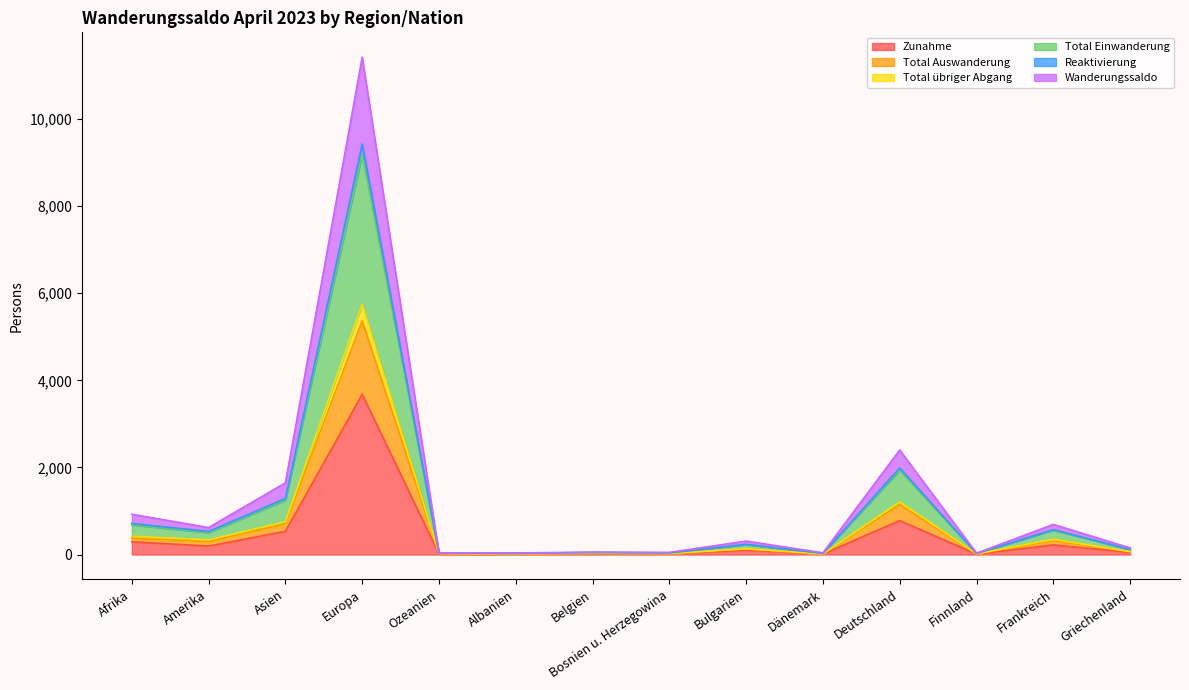

How many interior local valleys does the Total Auswanderung series have?

5